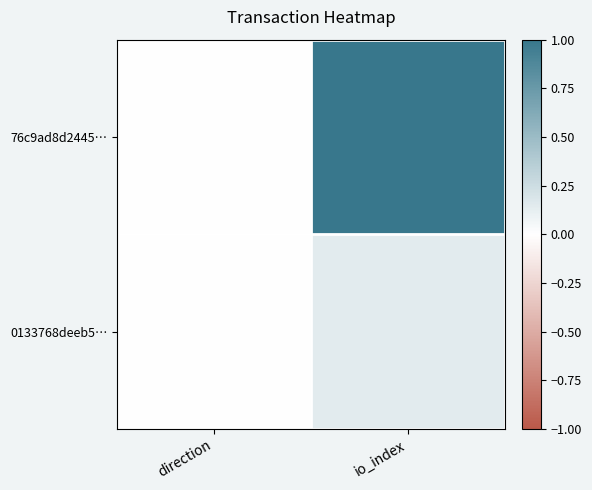

List the series in order of their peak value, highest first.

76c9ad8d2445…, 0133768deeb5…